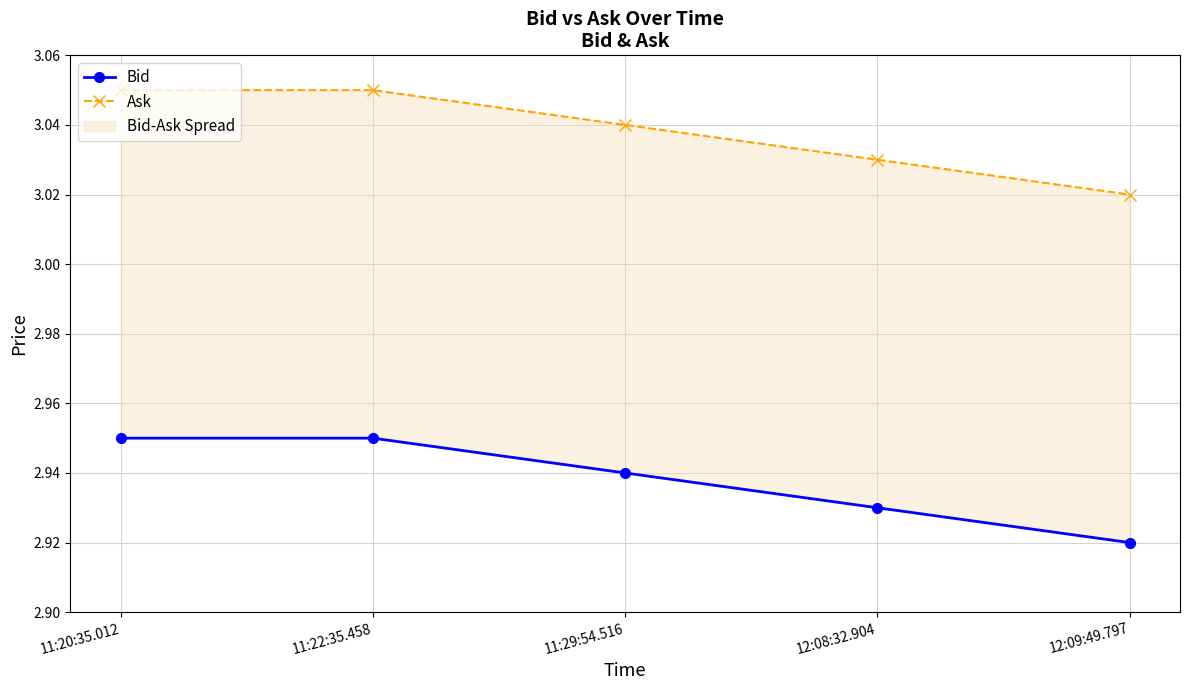

List the series in order of their overall mean, highest first.

Ask, Bid